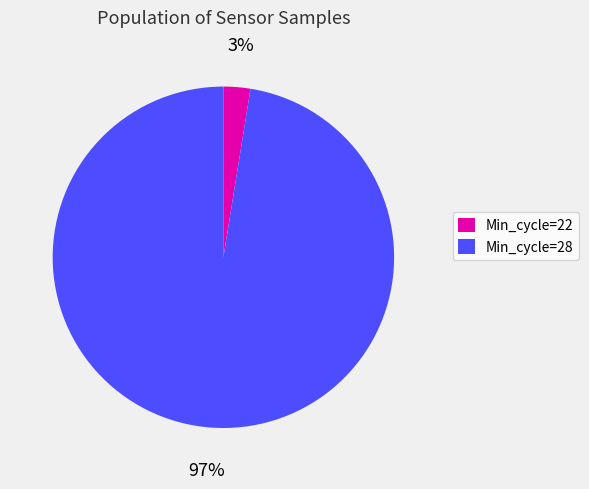

Is there any slice that represents more than half of the pie?

Yes